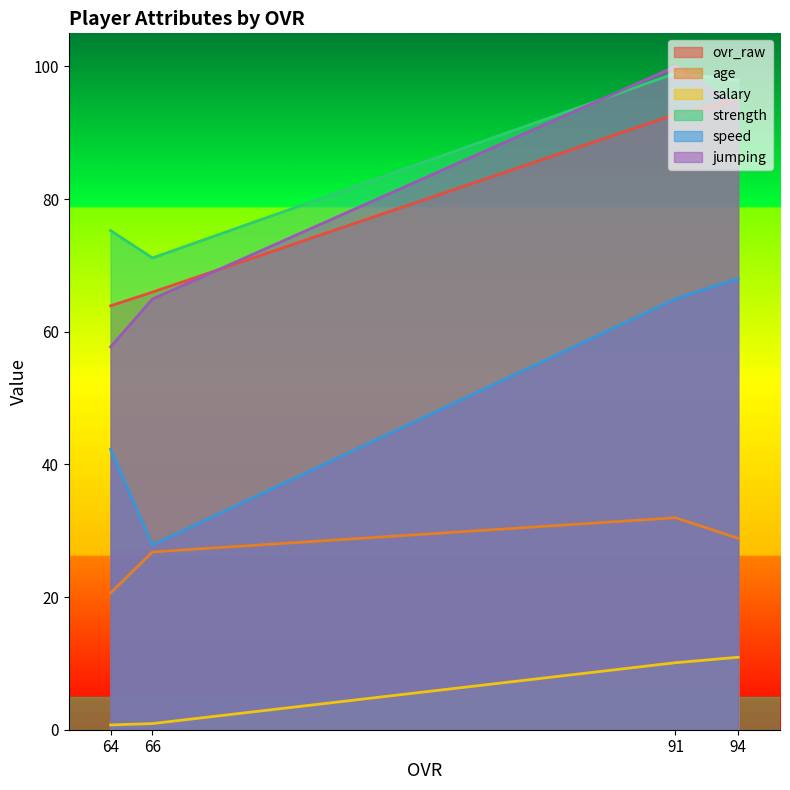

True or false: ovr_raw and salary intersect in this chart.

False